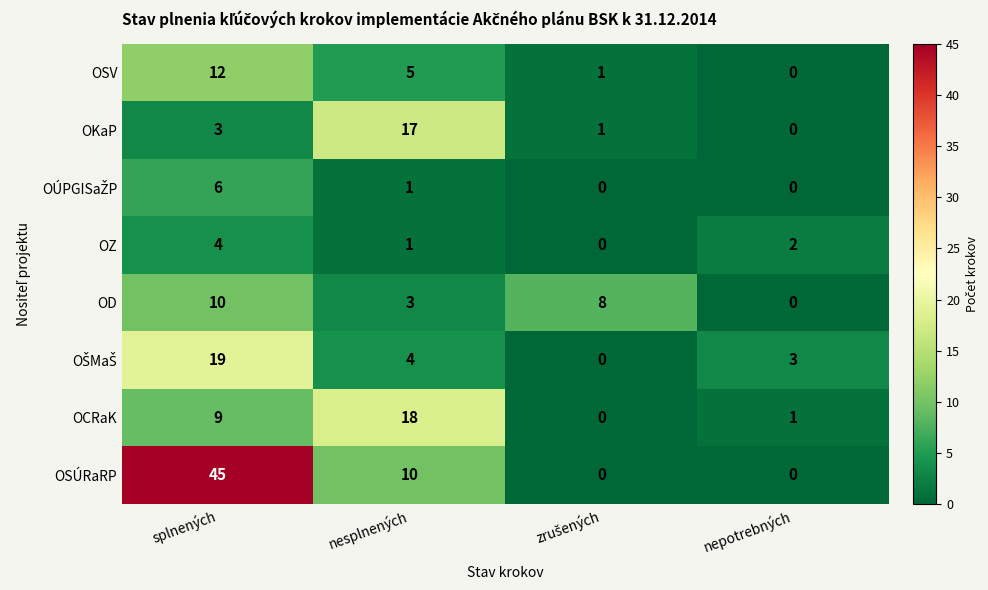

At which category does the chart reach its peak across all series?

splnených